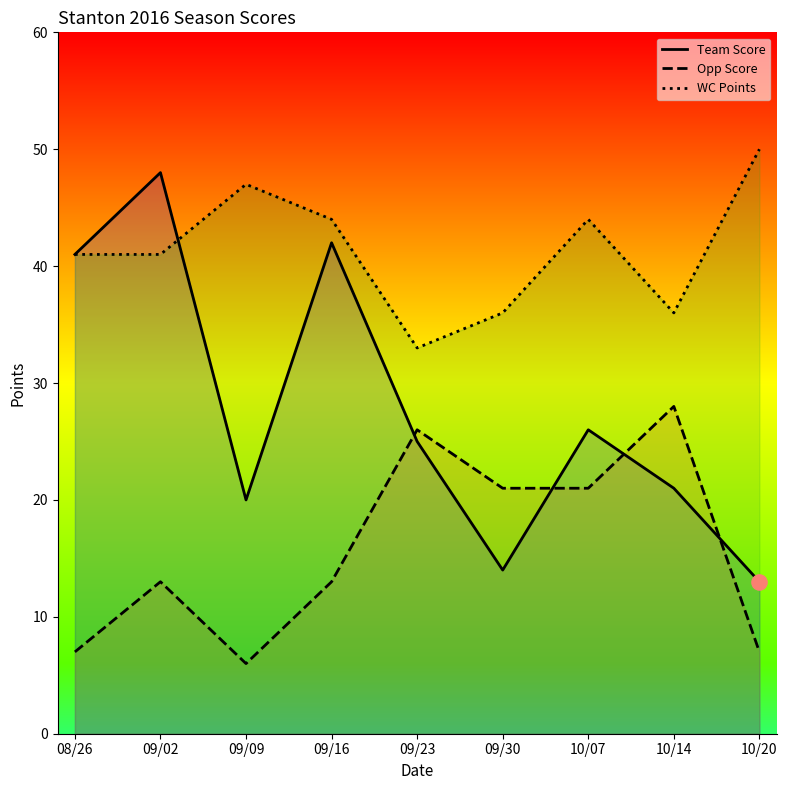

Which series has the largest total across all categories?

WC Points